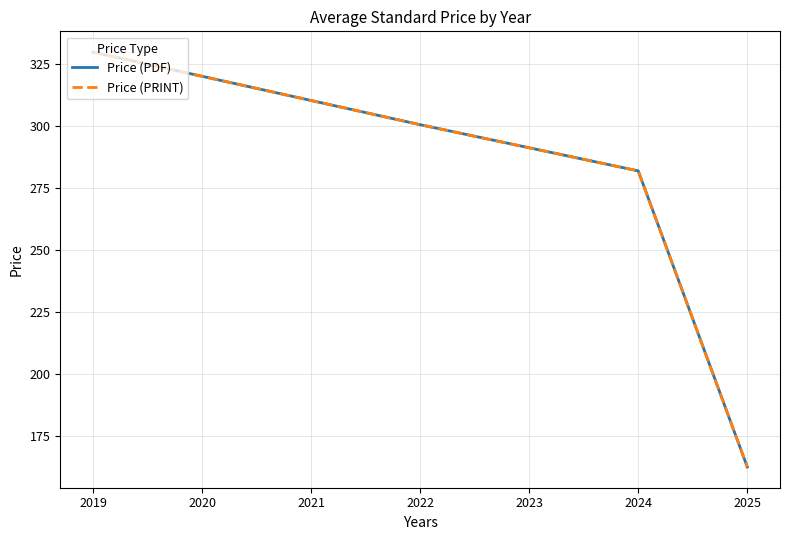

Is this an area chart (filled region under the line)?

No